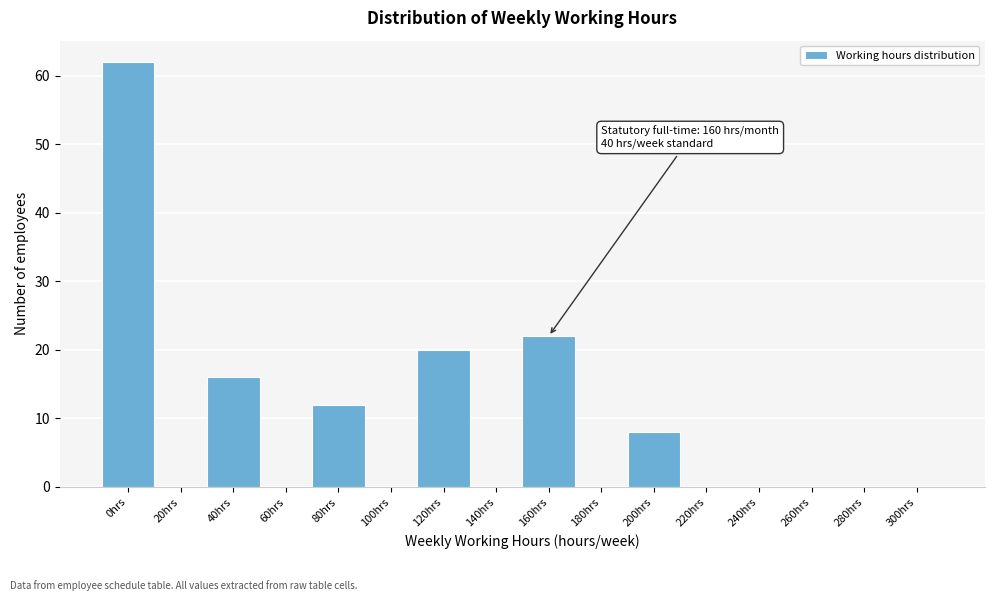

Reading left to right, transcribe all the data shown in this chart.

0hrs=62	20hrs=0	40hrs=16	60hrs=0	80hrs=12	100hrs=0	120hrs=20	140hrs=0	160hrs=22	180hrs=0	200hrs=8	220hrs=0	240hrs=0	260hrs=0	280hrs=0	300hrs=0